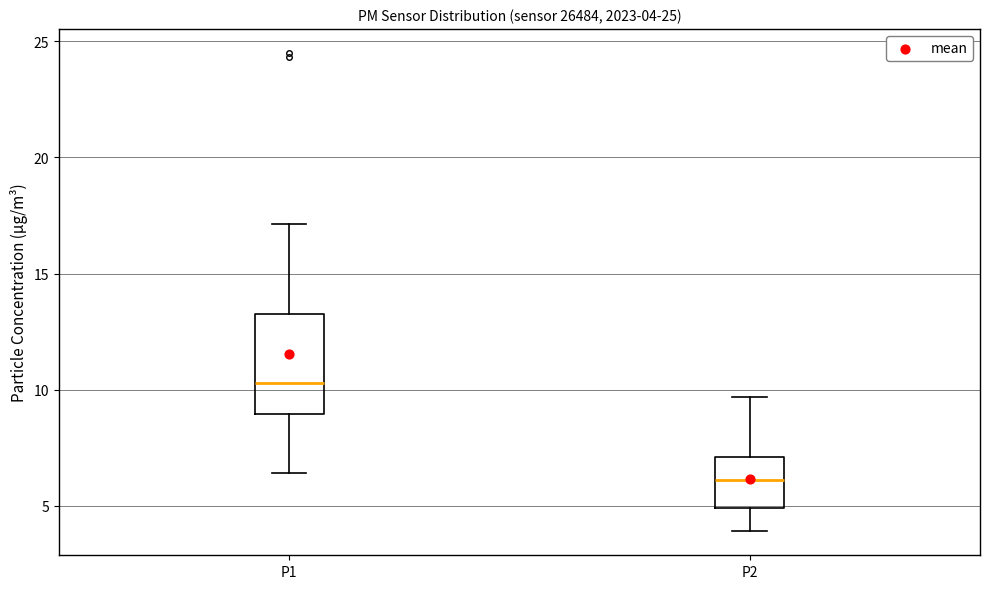

Comparing the boxes themselves (not the whiskers), which one is the tallest?

P1